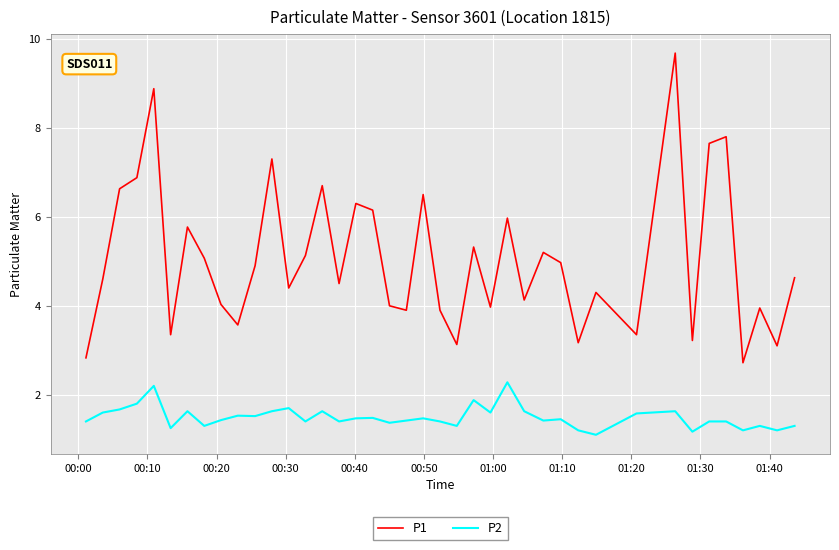

Which series has the largest range (max minus min)?

P1